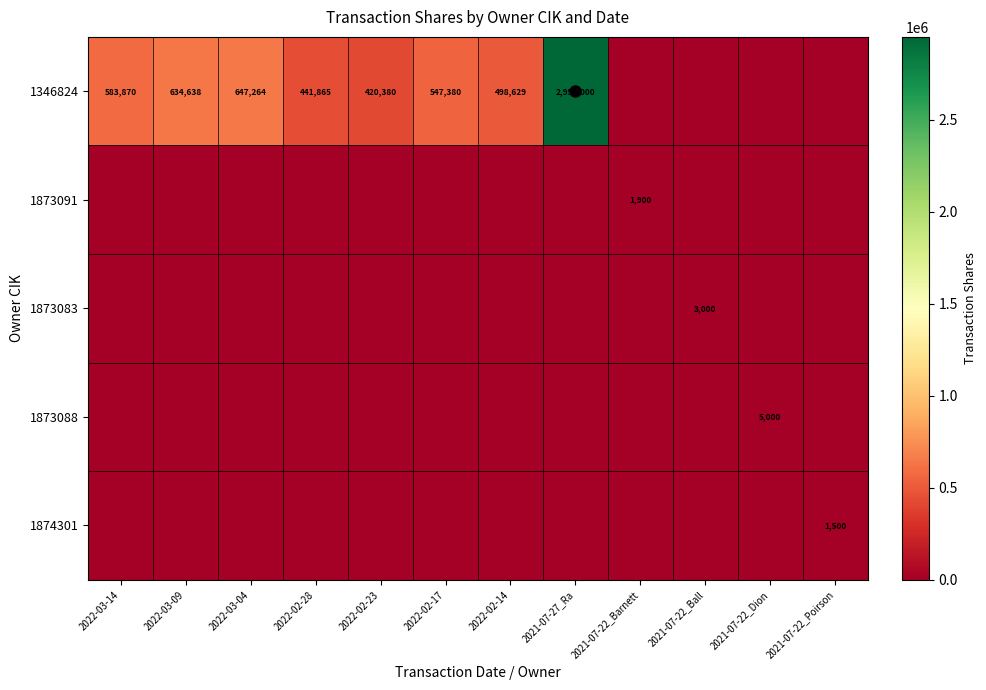

At how many categories does at least one series exceed 1657767?

1